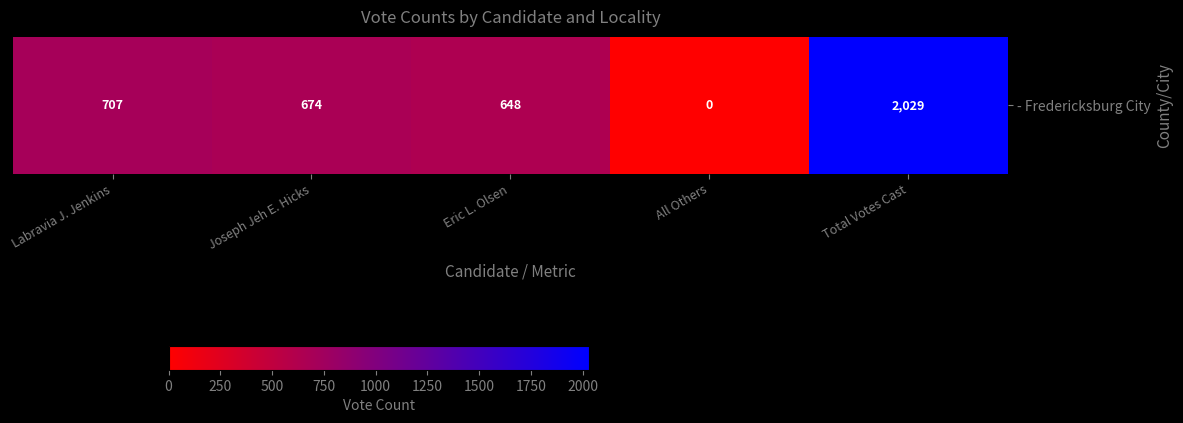

Is it true that the value at Joseph Jeh E. Hicks is 674?

True